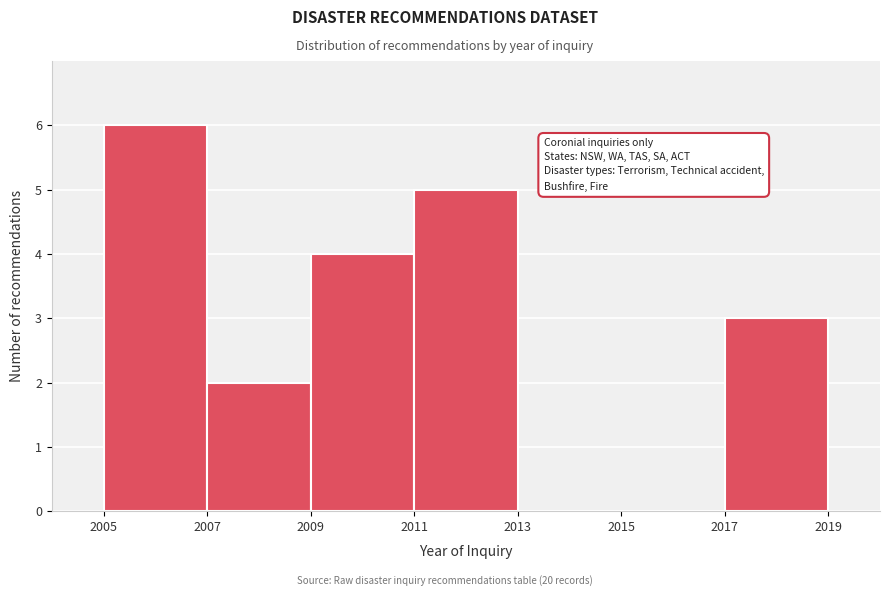

What is the height of the bar covering 2009 to 2011 on the x-axis? The values are not printed on the chart, so give them approximately, as read against the axis.

4